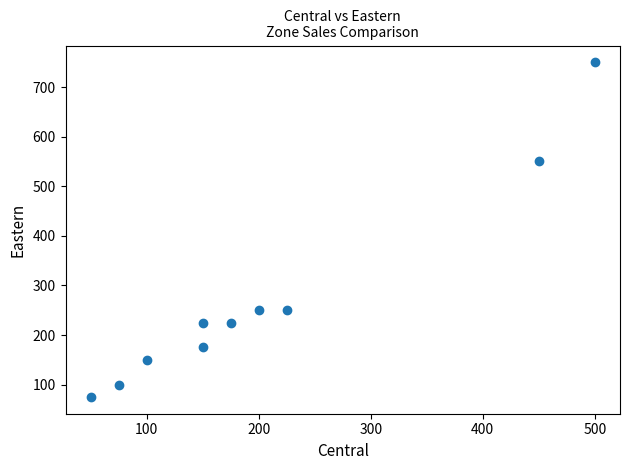

What is the average X value?

208